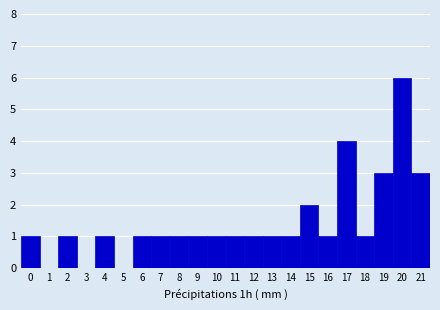

Which range on the x-axis has the tallest bar?

19.5 to 20.5